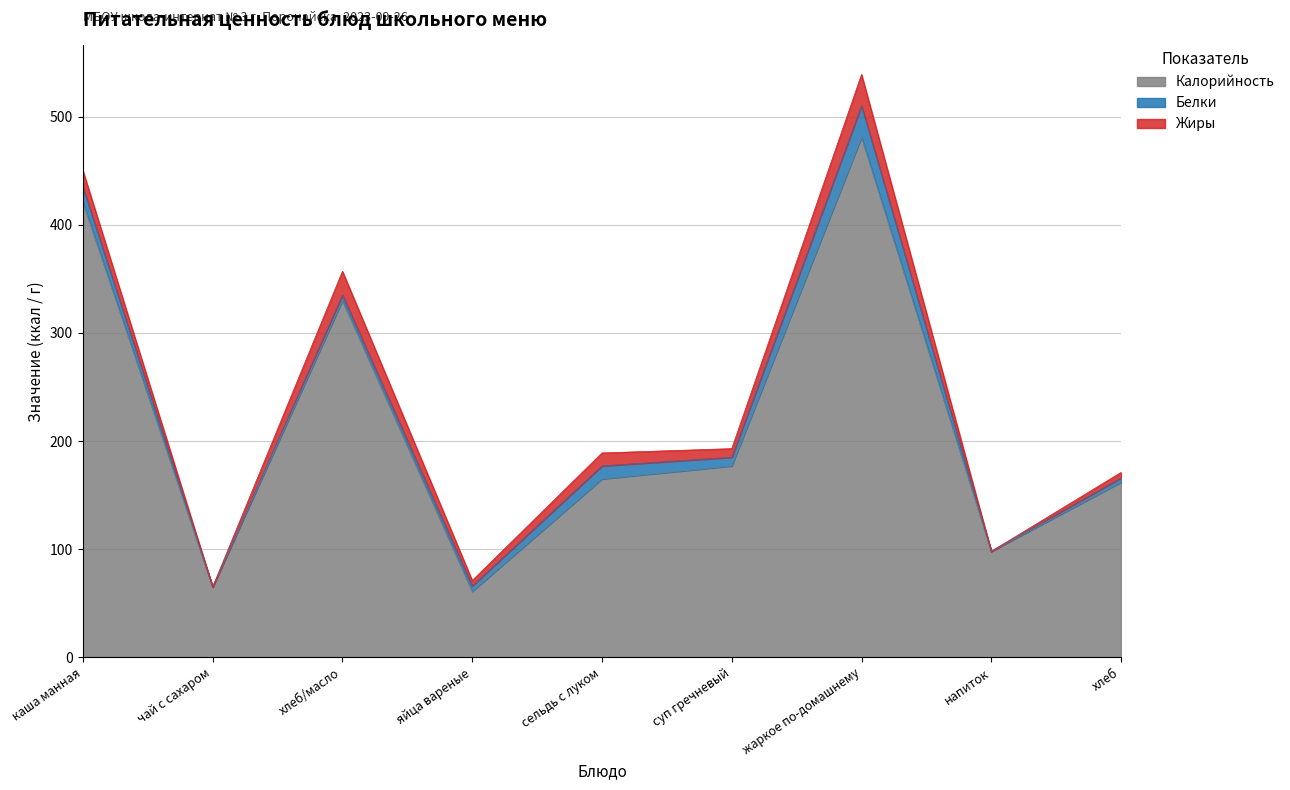

Which series has the largest total across all categories?

Калорийность